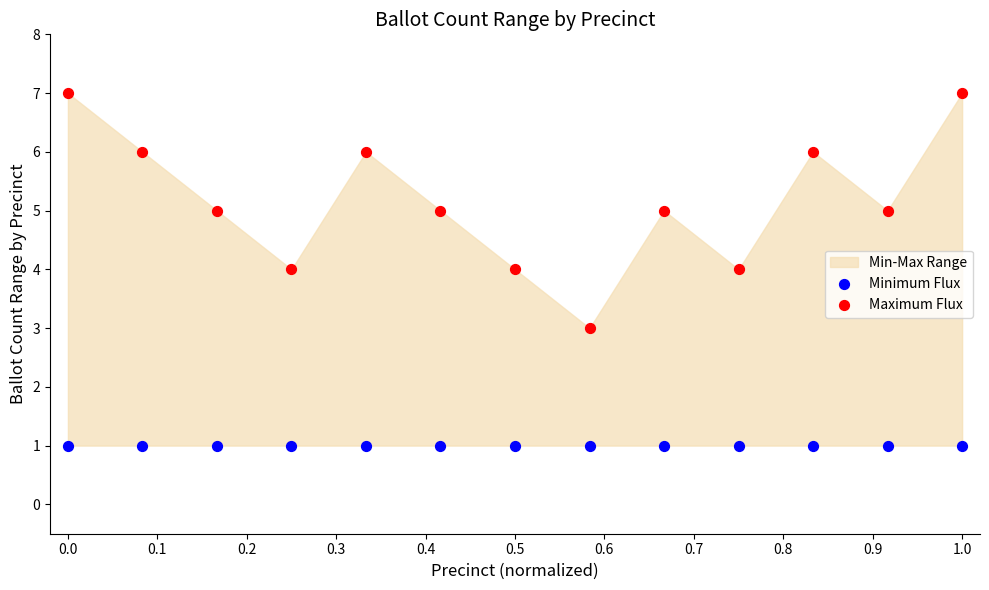

Which series reaches the minimum Y coordinate?

Minimum Flux